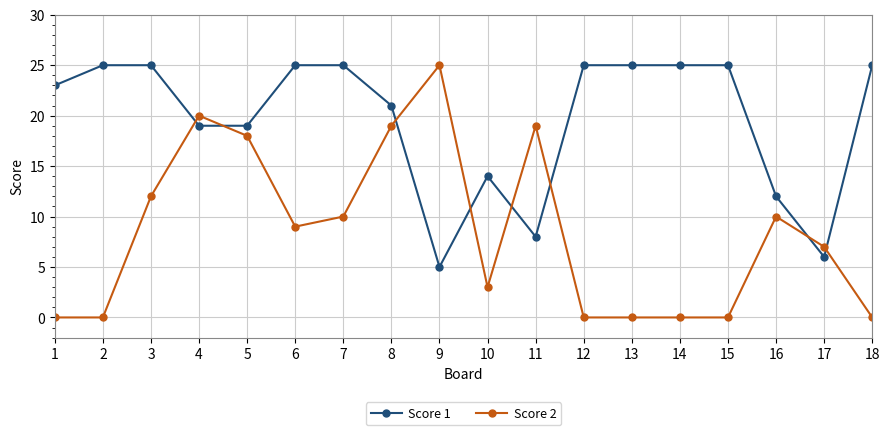

What are all the series names shown in the legend?

Score 1, Score 2